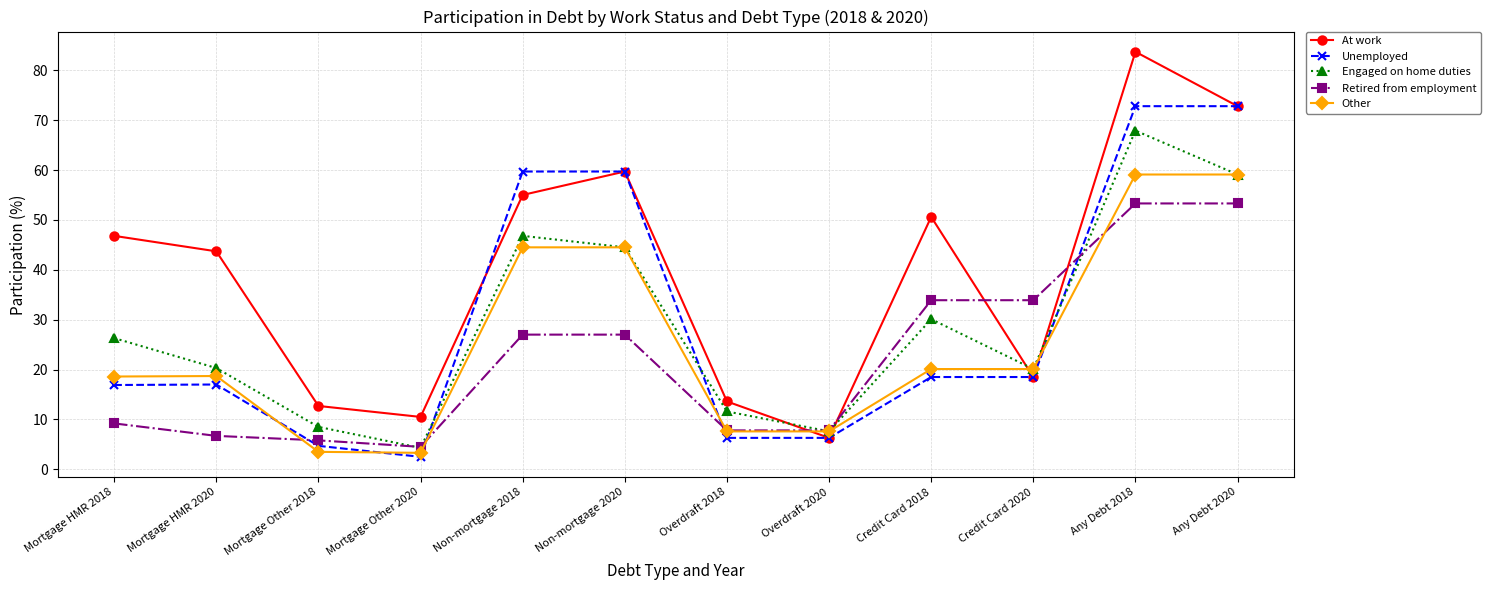

What is the lowest value of the Engaged on home duties series?

4.3